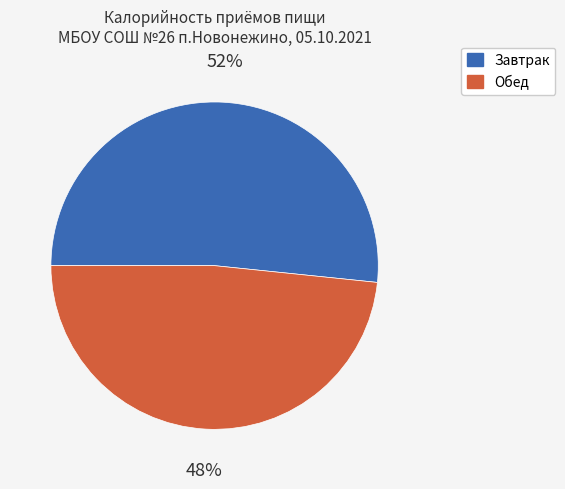

The Обед slice represents 60% of the pie. True or false?

False